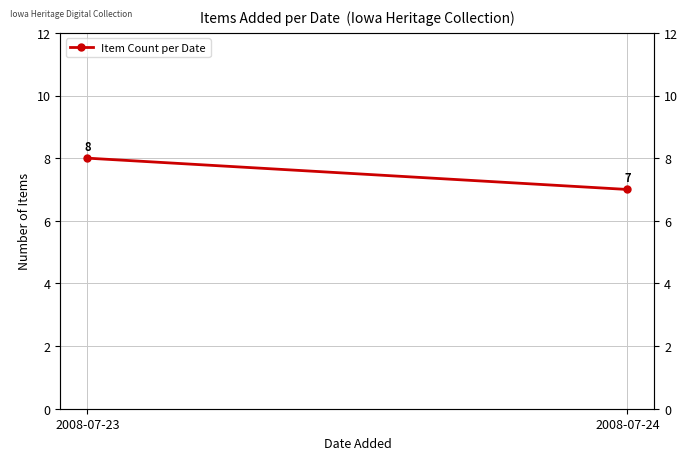

The value at 2008-07-24 is 2. True or false?

False